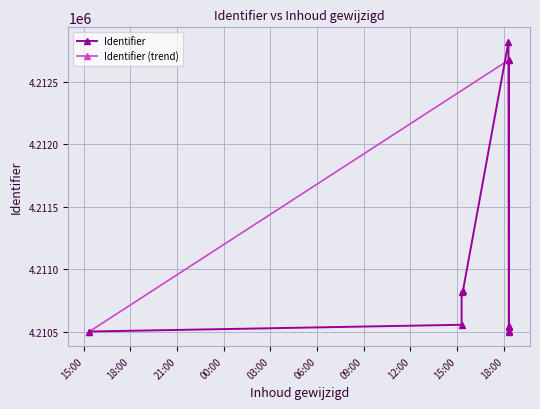

What is the approximate value at 2018-04-03, to the nearest 100?

4210500